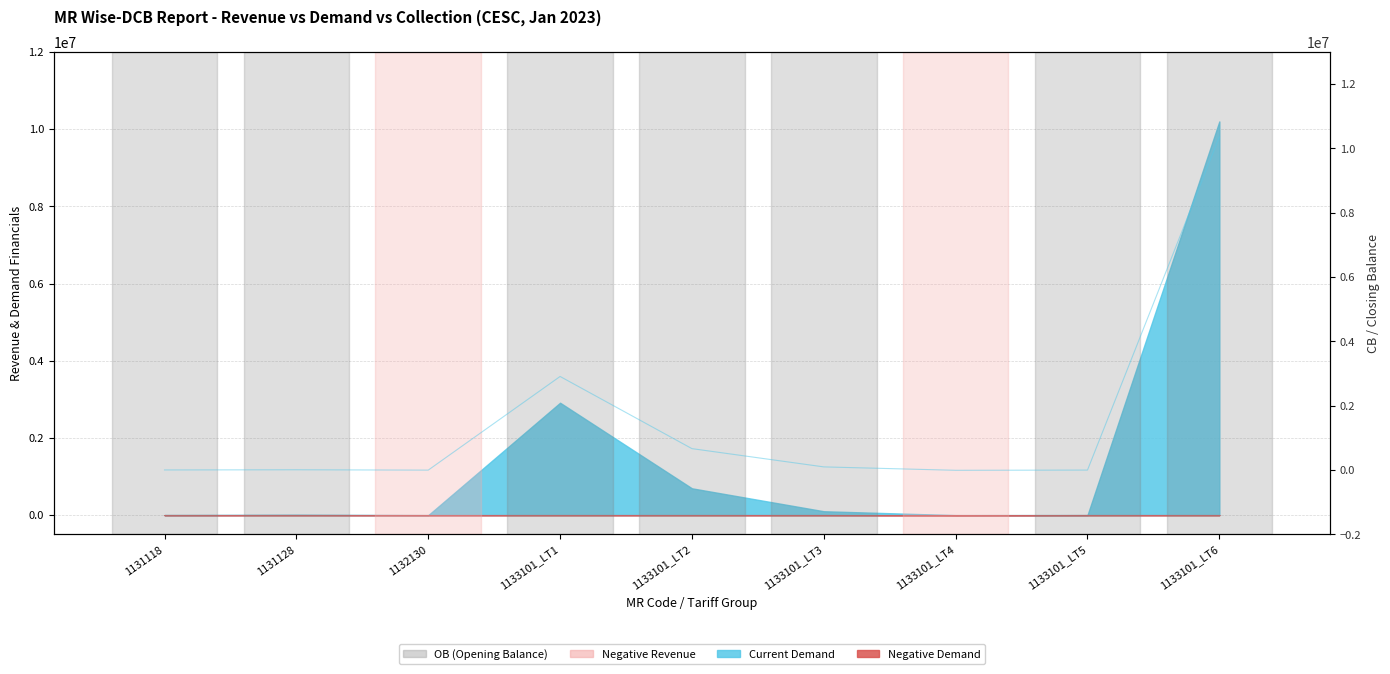

What is the greatest value displayed?

10358183.0